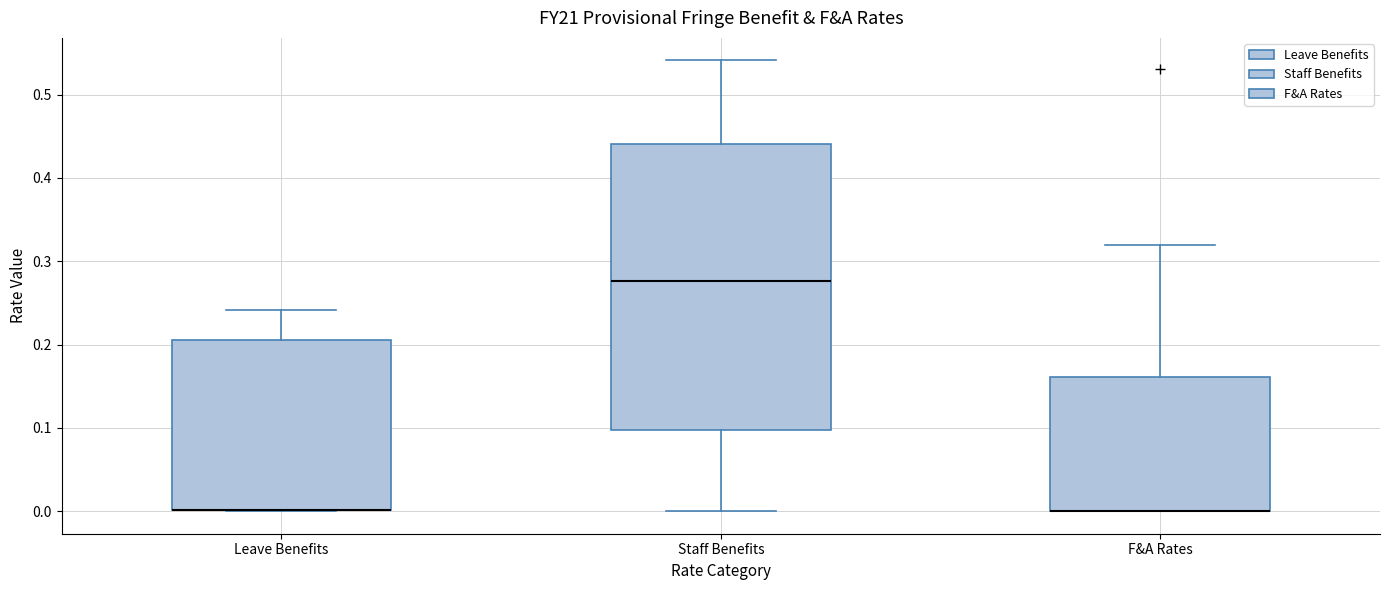

Which box is the tallest, from its lower edge to its upper edge?

Staff Benefits